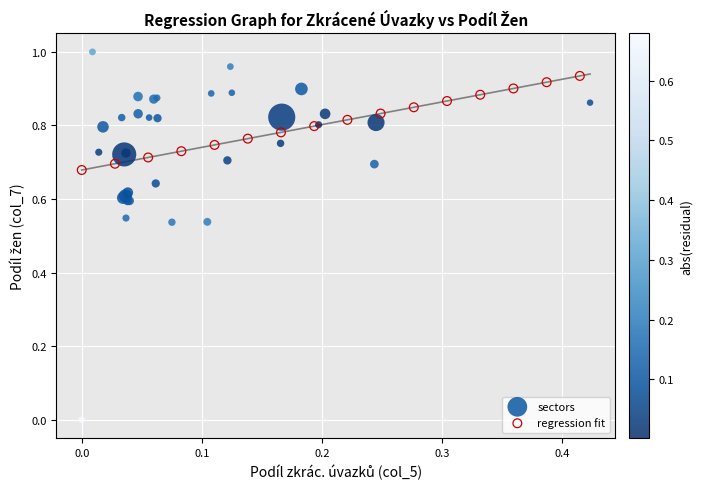

Which series has the widest spread of Y values?

sectors